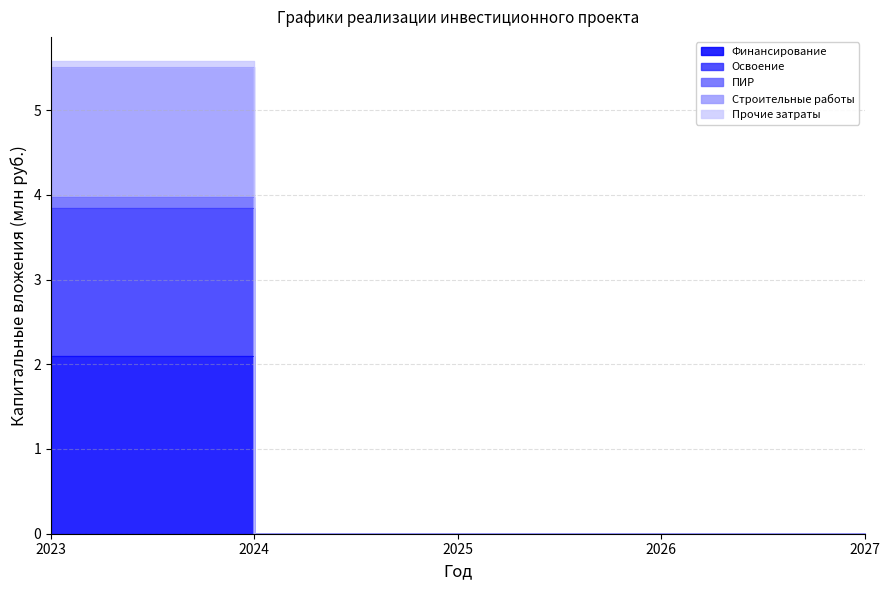

True or false: ПИР has more than 1 points higher than both neighbors.

False